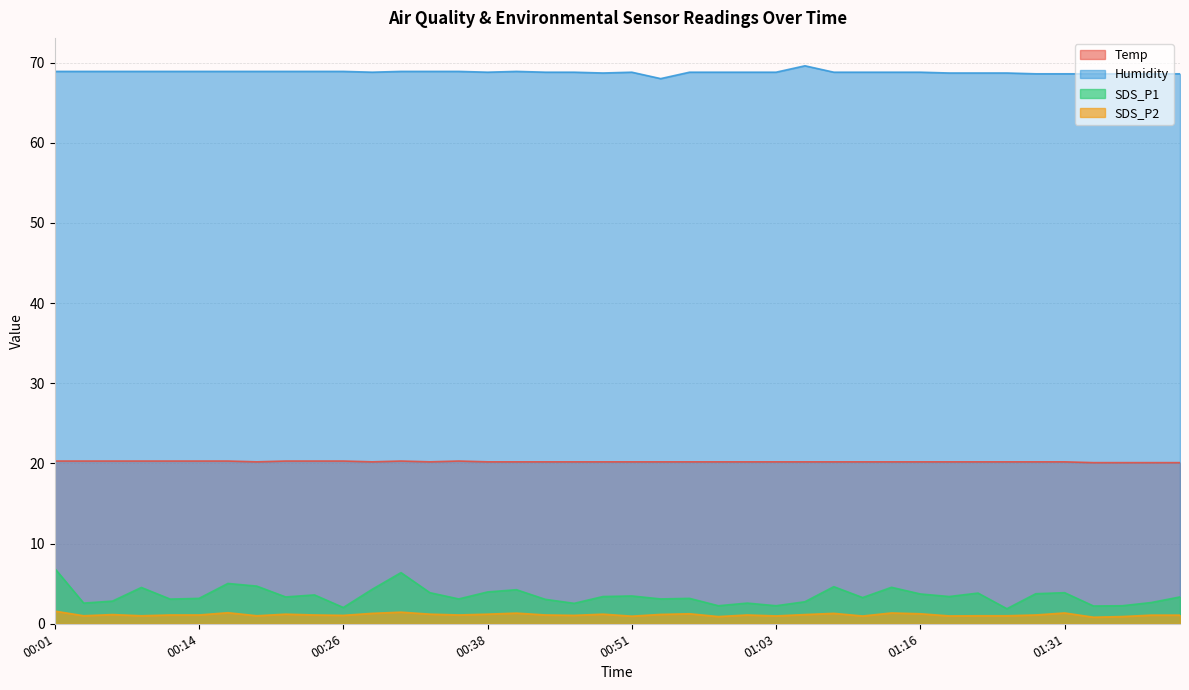

Reading left to right, what are all the values shown in this chart?

Temp: 20.3	20.3	20.3	20.3	20.3	20.3	20.3	20.2	20.3	20.3	20.3	20.2	20.3	20.2	20.3	20.2	20.2	20.2	20.2	20.2	20.2	20.2	20.2	20.2	20.2	20.2	20.2	20.2	20.2	20.2	20.2	20.2	20.2	20.2	20.2	20.2	20.1	20.1	20.1	20.1
Humidity: 68.9	68.9	68.9	68.9	68.9	68.9	68.9	68.9	68.9	68.9	68.9	68.8	68.9	68.9	68.9	68.8	68.9	68.8	68.8	68.7	68.8	68.0	68.8	68.8	68.8	68.8	69.6	68.8	68.8	68.8	68.8	68.7	68.7	68.7	68.6	68.6	68.6	68.6	68.6	68.6
SDS_P1: 6.9	2.6	2.8	4.5	3.1	3.2	5.0	4.7	3.4	3.6	2.0	4.3	6.4	3.9	3.1	4.0	4.2	3.0	2.5	3.4	3.5	3.1	3.2	2.2	2.6	2.2	2.8	4.6	3.3	4.5	3.7	3.4	3.8	1.9	3.8	3.9	2.2	2.2	2.6	3.4
SDS_P2: 1.6	1.0	1.1	1.0	1.1	1.1	1.4	1.0	1.2	1.1	1.1	1.3	1.4	1.2	1.1	1.2	1.3	1.1	1.1	1.2	0.9	1.2	1.2	0.9	1.1	1.0	1.1	1.3	1.0	1.4	1.2	1.0	1.0	1.0	1.1	1.4	0.8	0.9	1.1	1.1